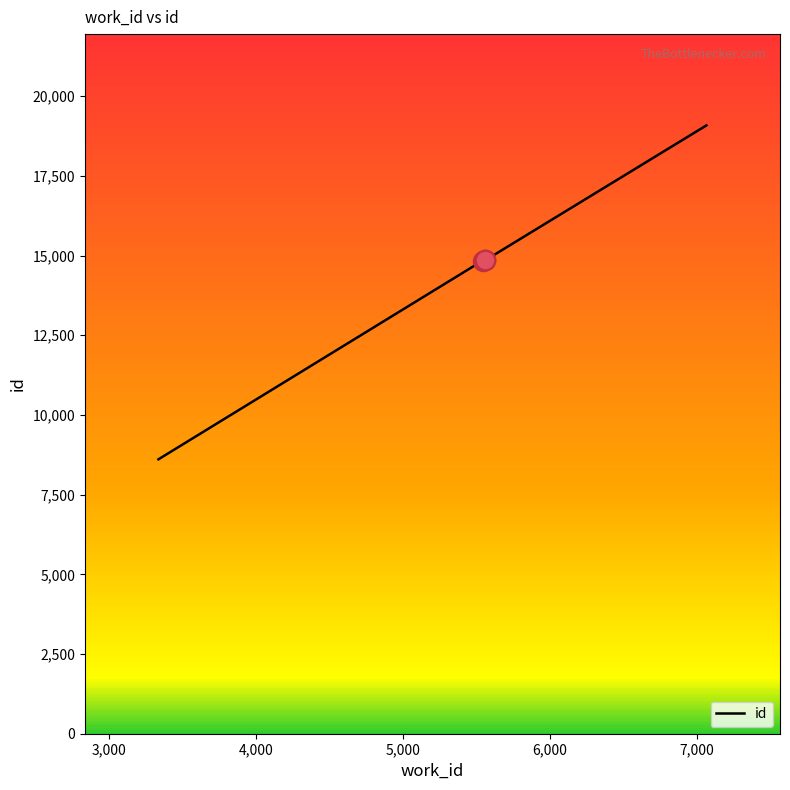

What is the greatest value displayed?

19086